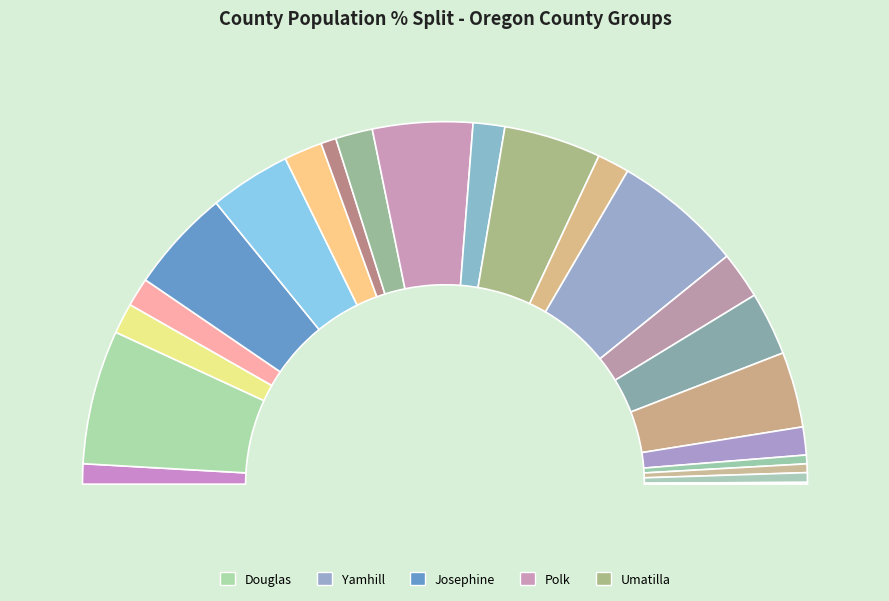

Is Clatsop the majority of the pie?

No